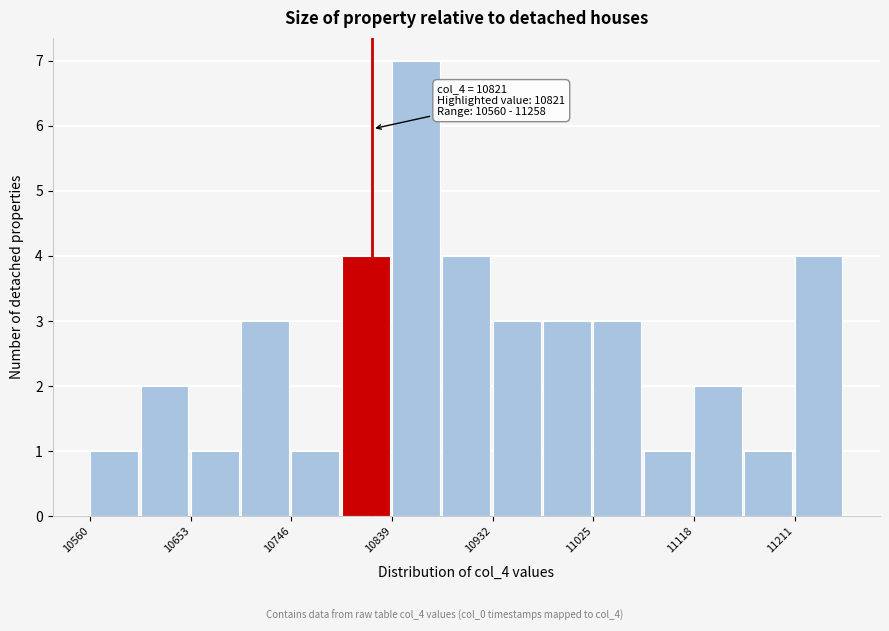

Over which range of the x-axis is the bar tallest?

10840 to 10890